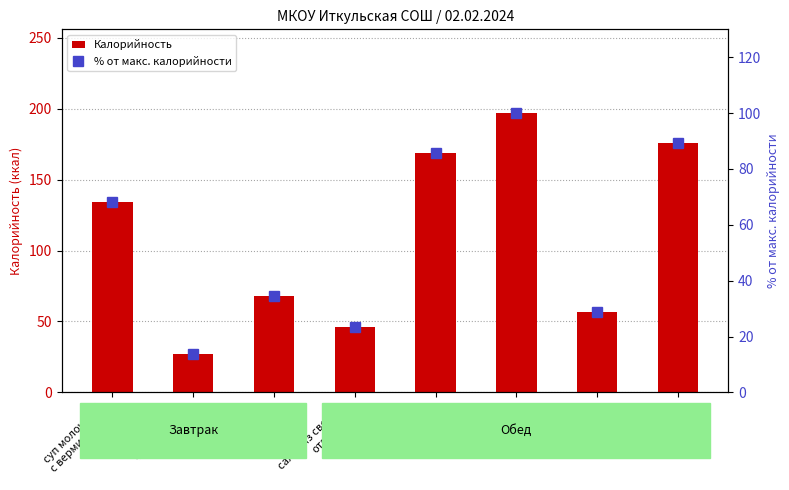

List the series in order of their peak value, highest first.

Калорийность, % от макс. калорийности